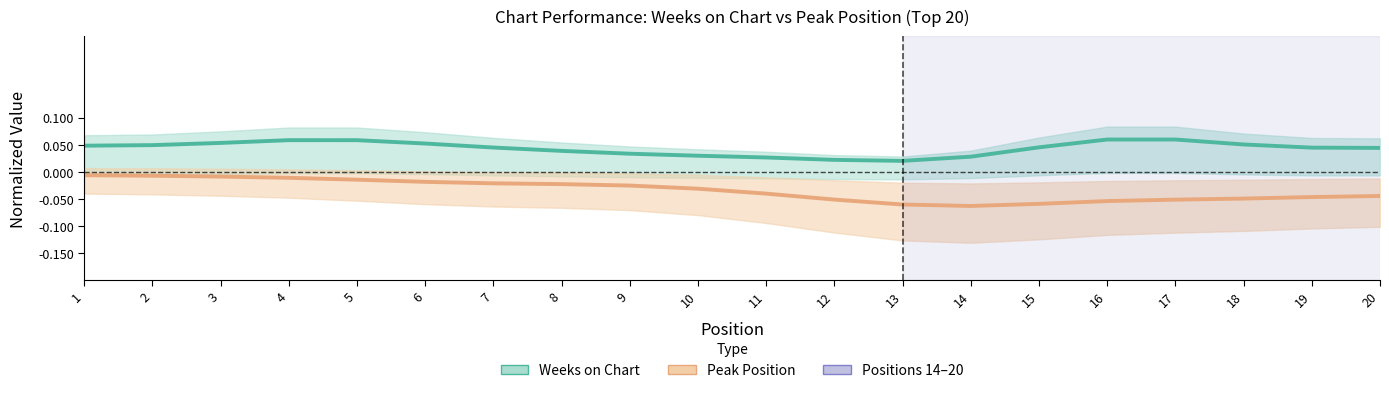

The Weeks on Chart series shows 0.1 at 20. True or false?

False